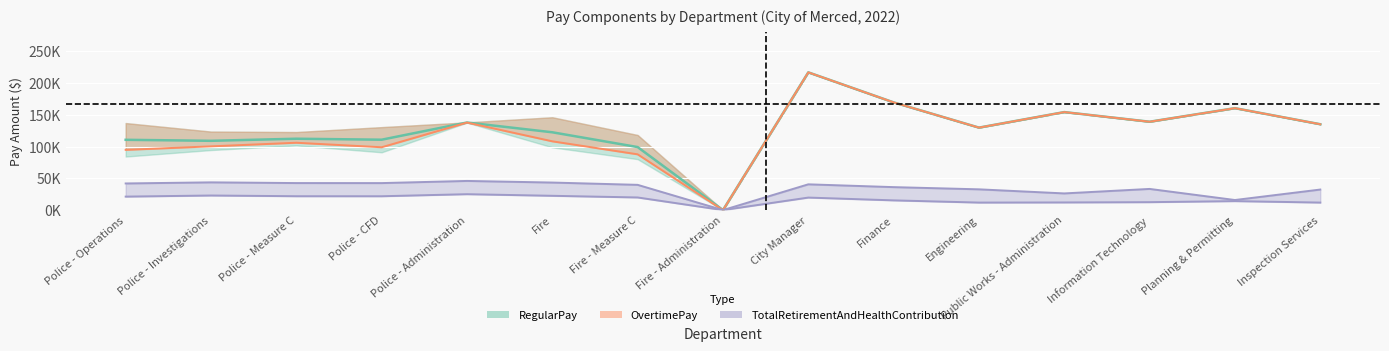

Where is DefinedBenefitPlanContribution nearest to the value 12533?

Information Technology